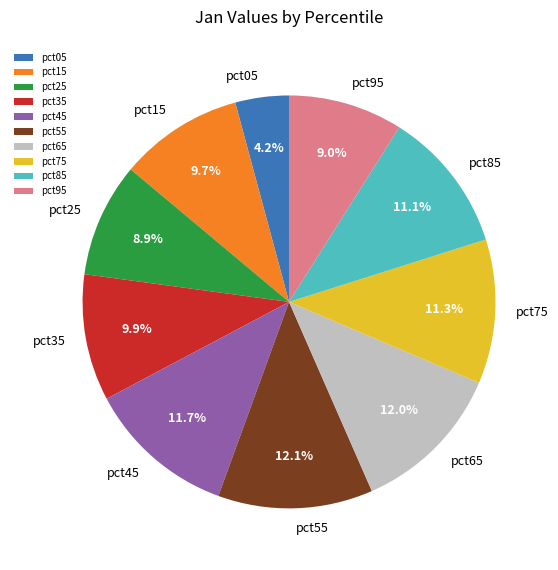

Which slice is the smallest?

pct05